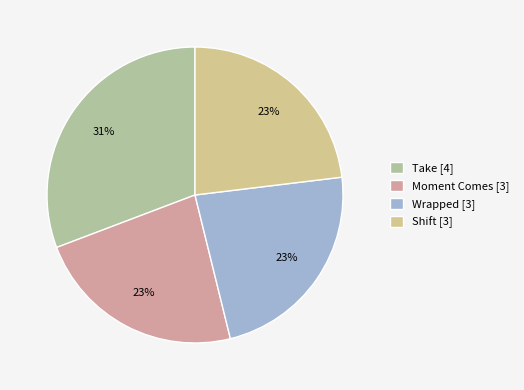

Count the number of slices in the pie.

4